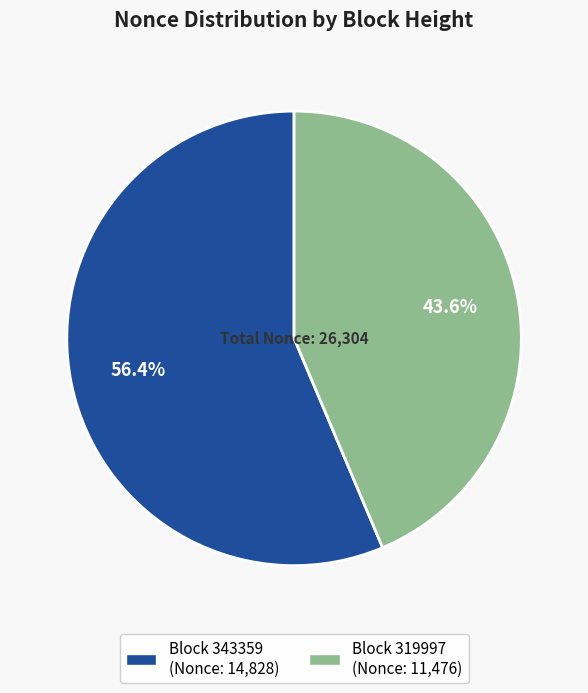

Is there a majority slice in this chart?

Yes